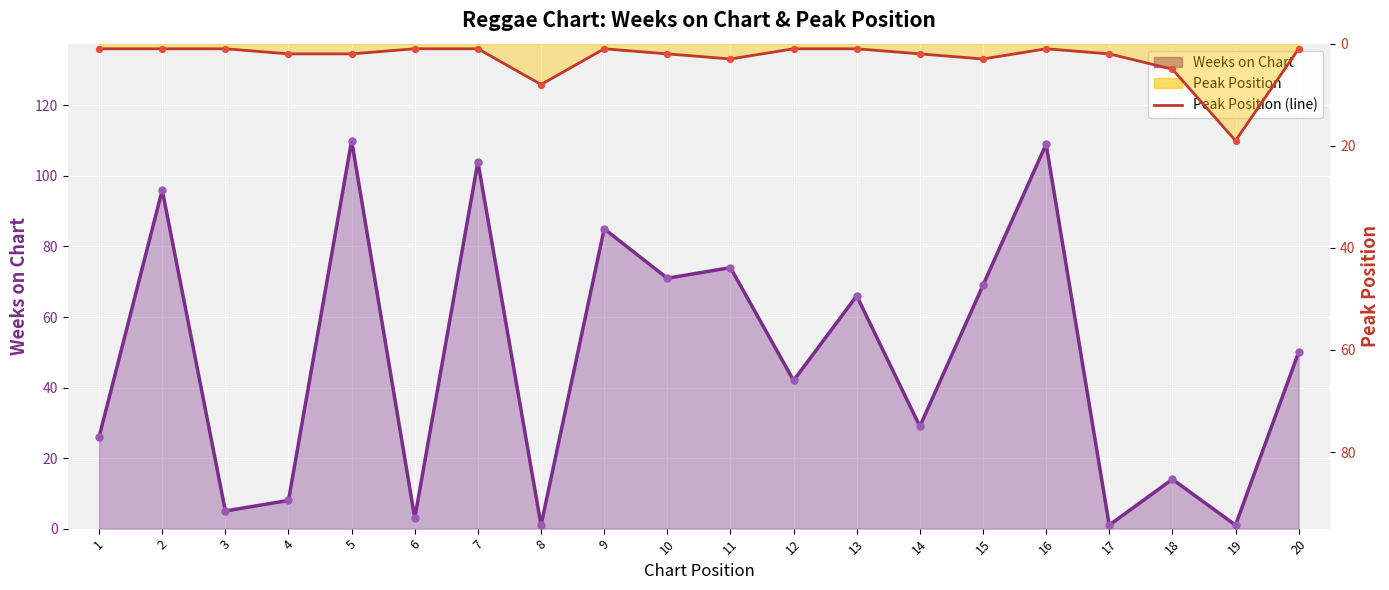

Which series reaches the minimum Y coordinate?

Weeks on Chart